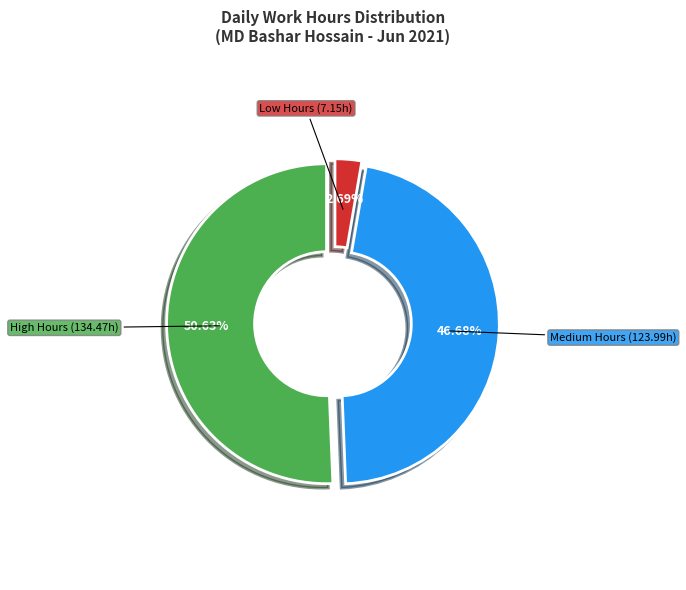

Is there any slice that represents more than half of the pie?

Yes